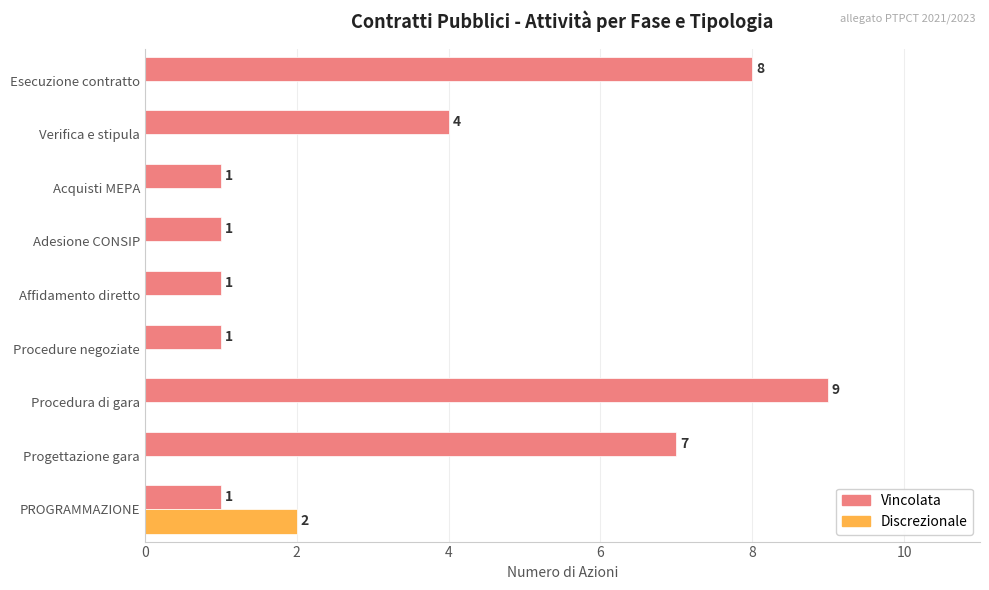

What is the approximate value of Vincolata at Verifica e stipula?

4